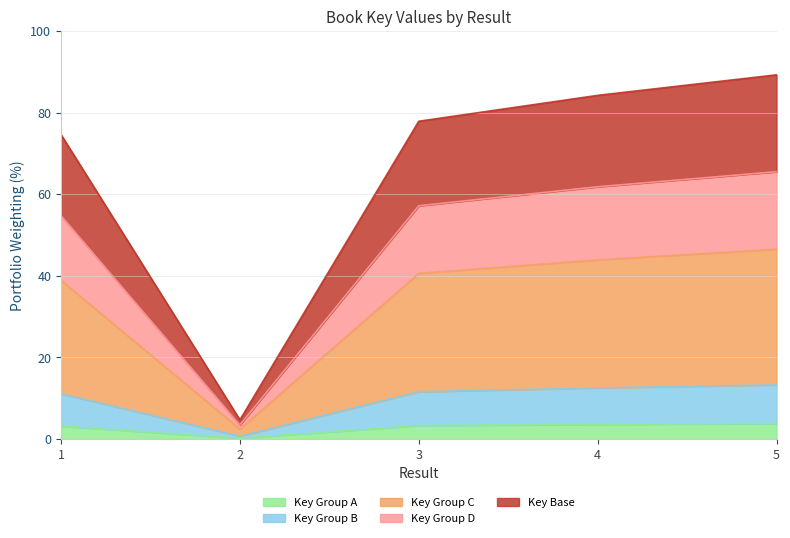

What is the smallest value displayed?

0.7